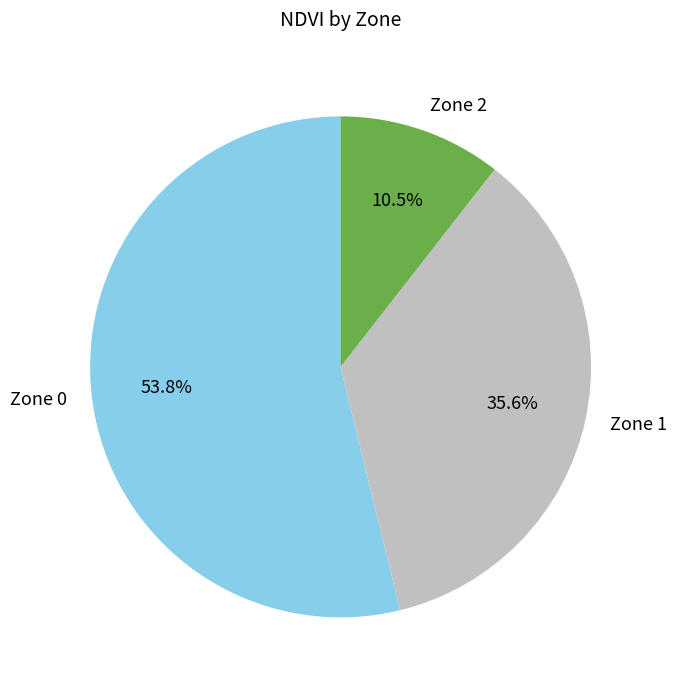

Is it true that Zone 1 is 48% of the pie?

False